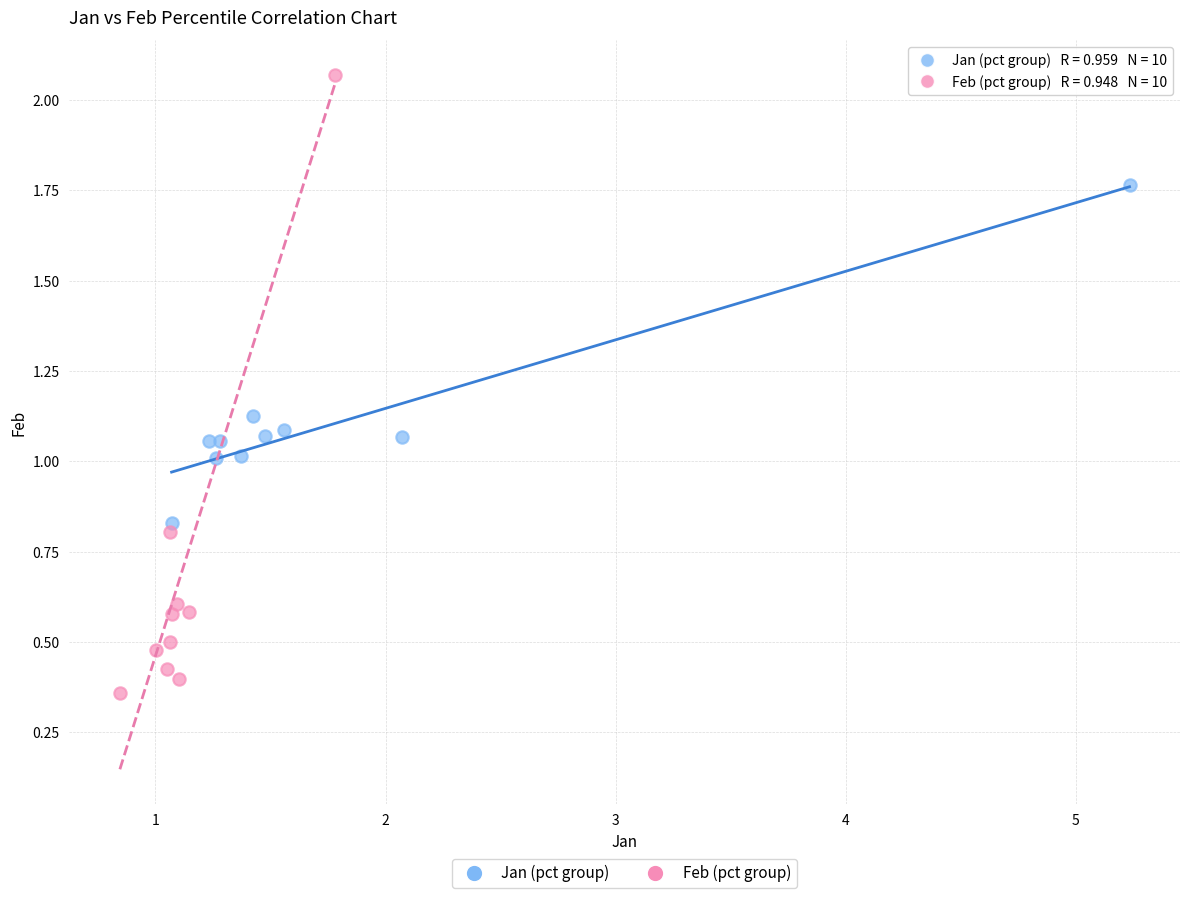

Which series contains the lowest Y value?

Feb (pct group)